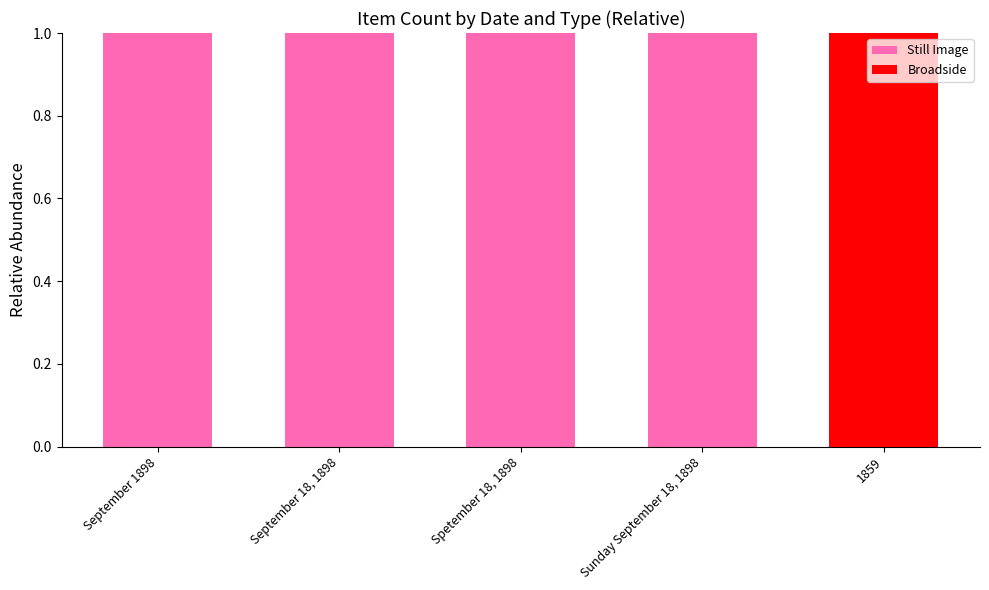

How many distinct data groups are displayed?

2